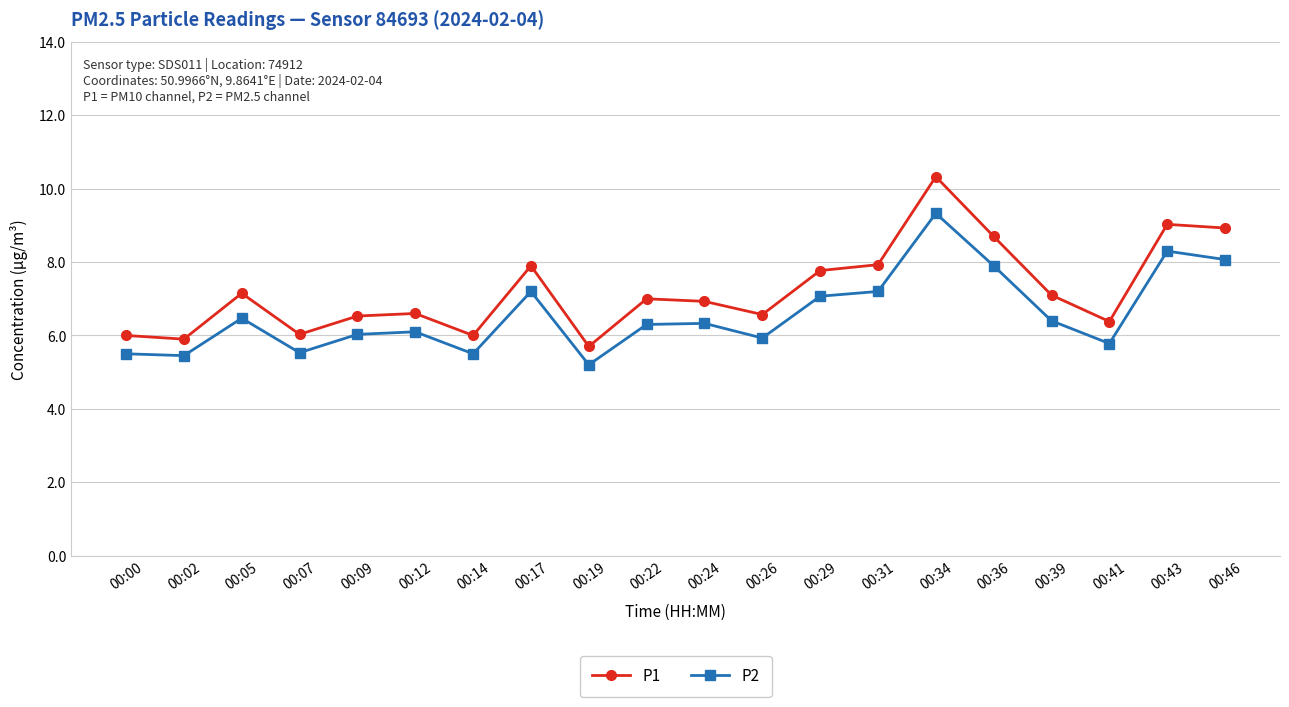

True or false: P2 and P1 intersect in this chart.

False